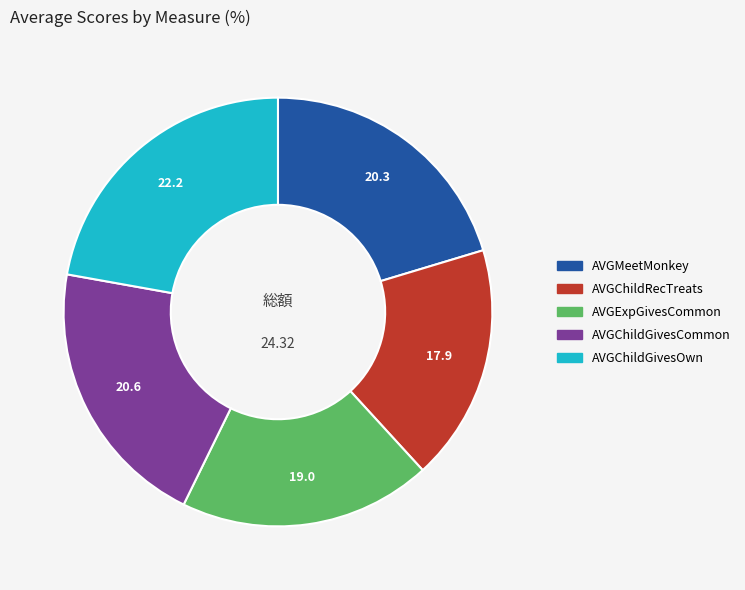

Is there any slice that represents more than half of the pie?

No